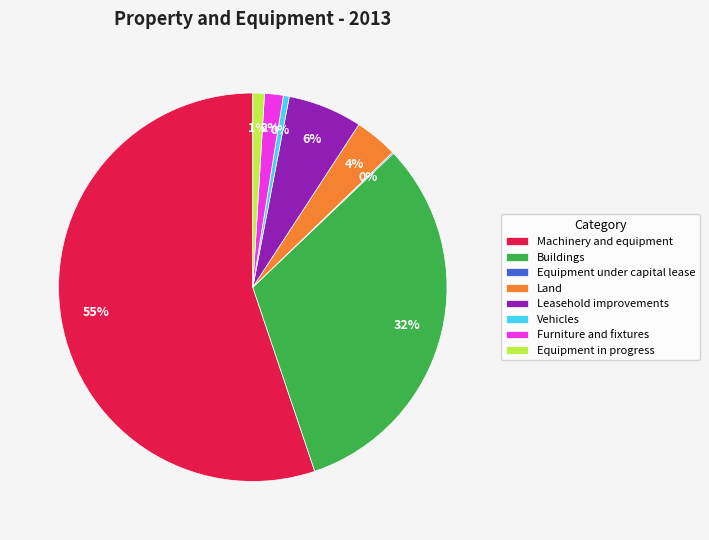

To the nearest percent, what is the average slice percentage?

12%